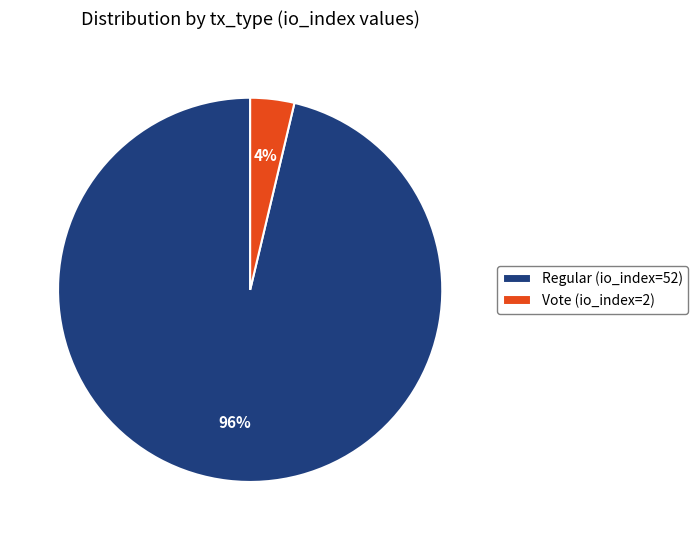

Is there any slice that represents more than half of the pie?

Yes